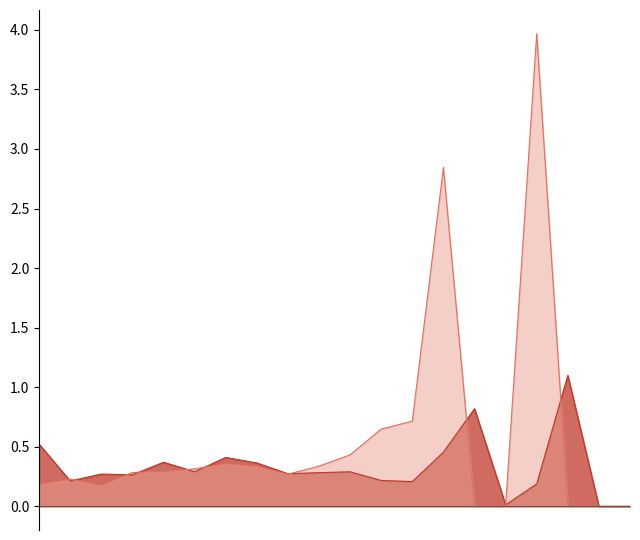

What is the greatest value displayed?

4.0